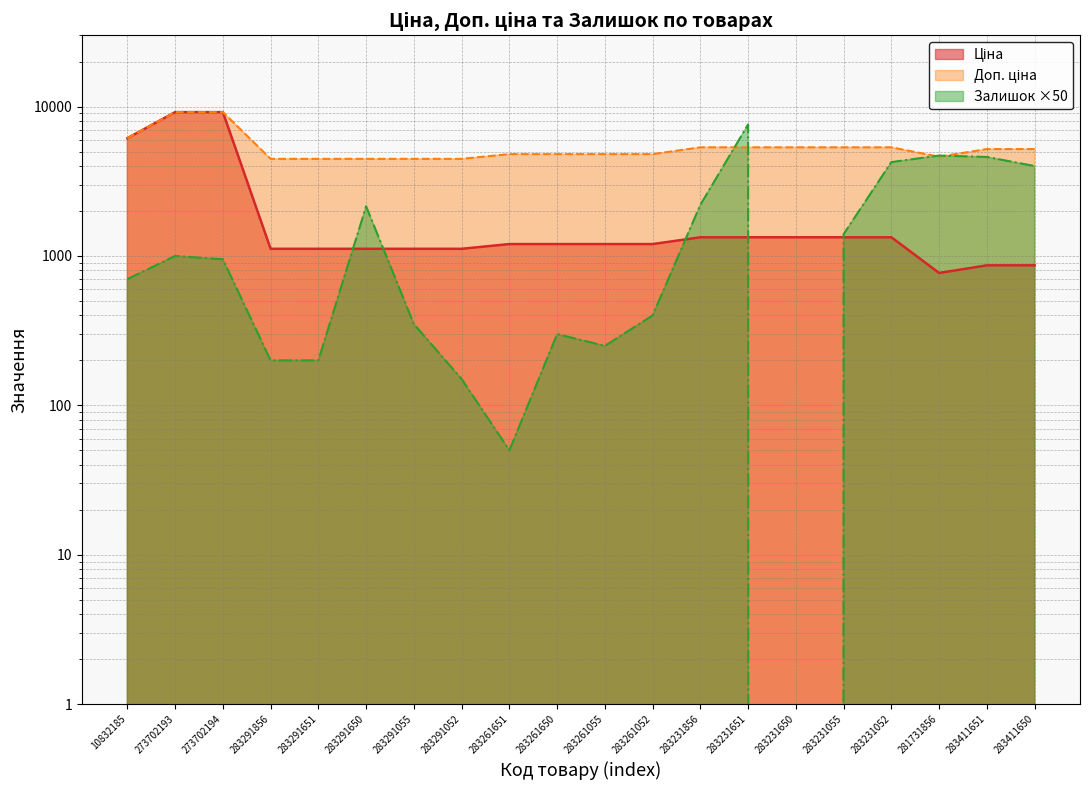

What is the maximum value for Доп. ціна?

9185.9